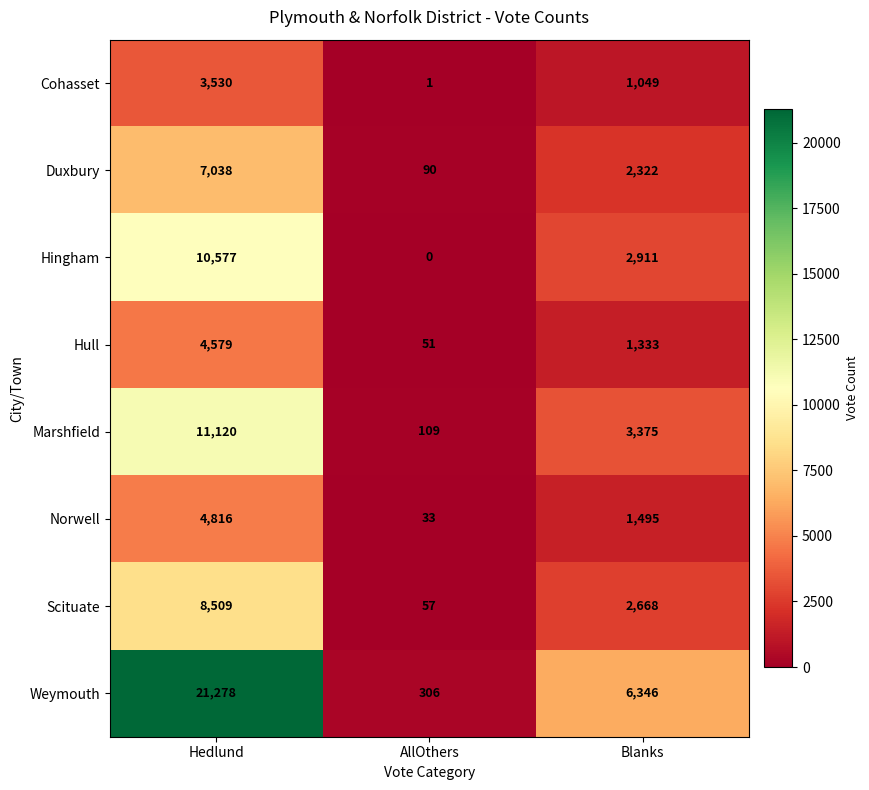

Is it true that Weymouth equals 6346 at Blanks?

True